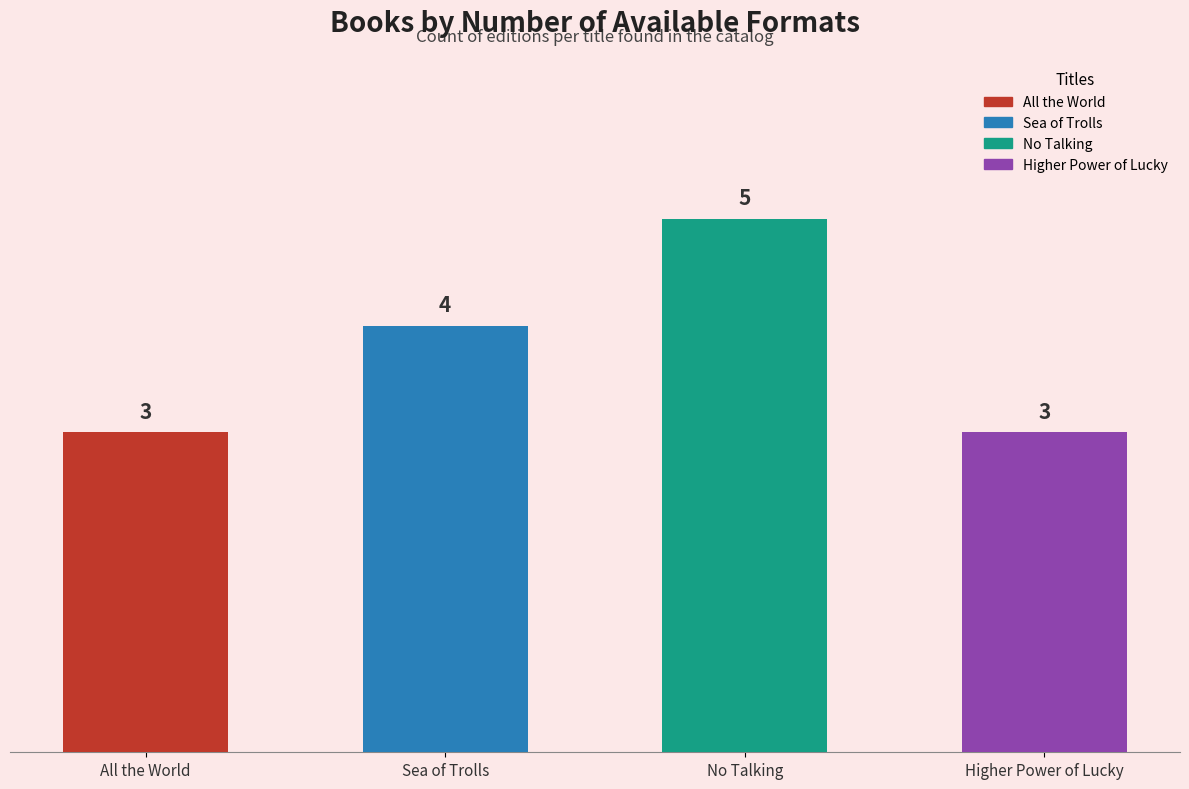

Which has a higher value, Sea of Trolls or Higher Power of Lucky?

Sea of Trolls